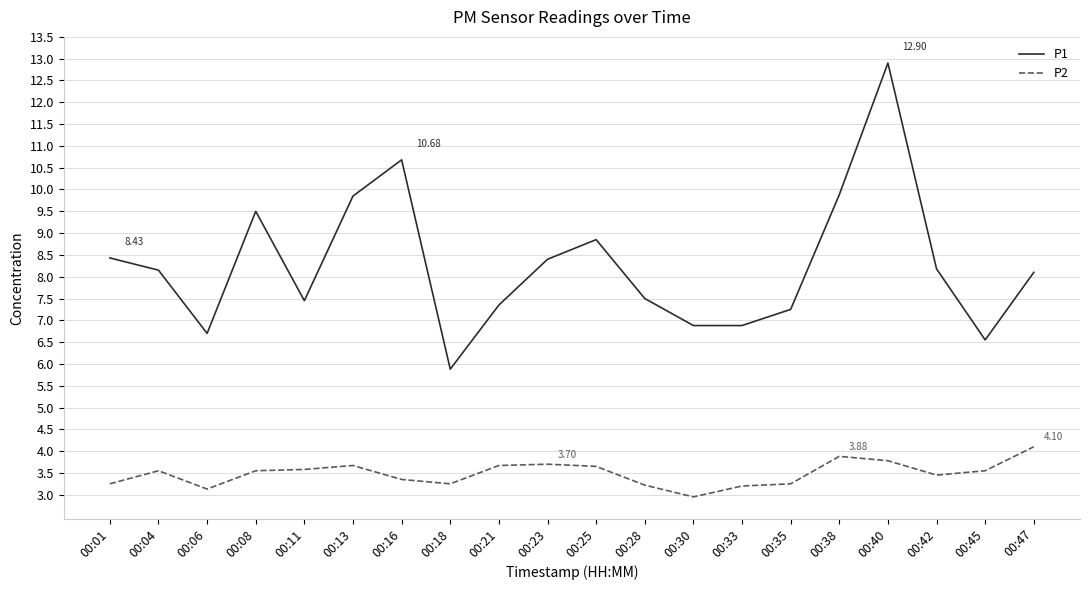

Where does the P2 series first go above 3?

00:01